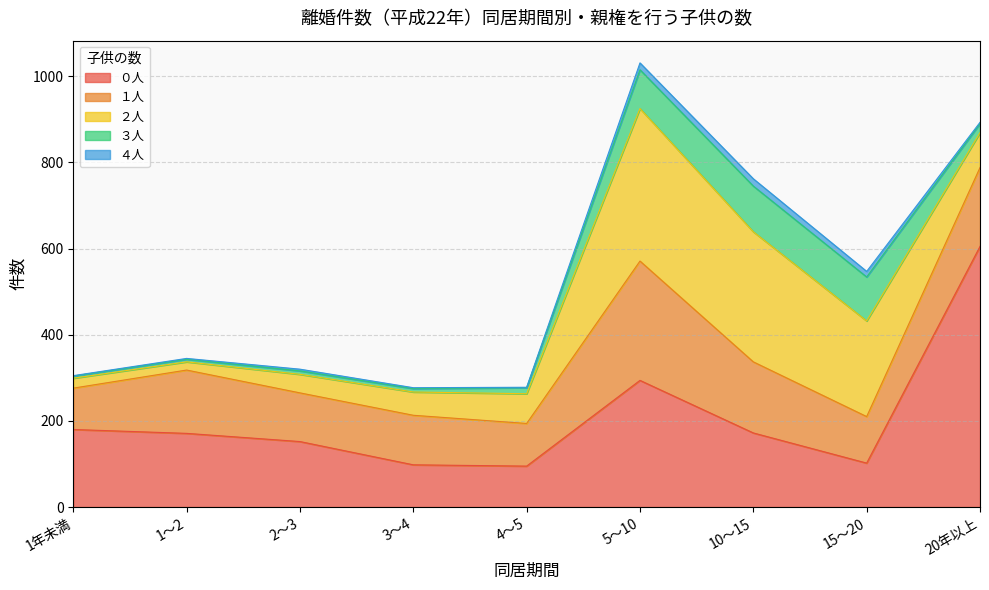

What is the label of the 1st point from the left?

1年未満